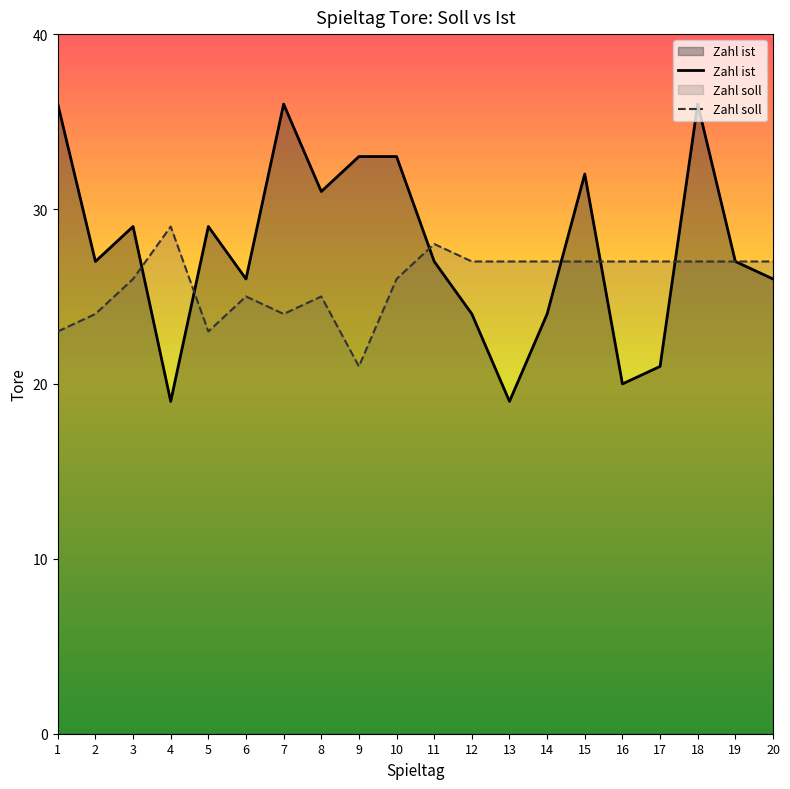

What are all the series names shown in the legend?

Zahl ist, Zahl soll